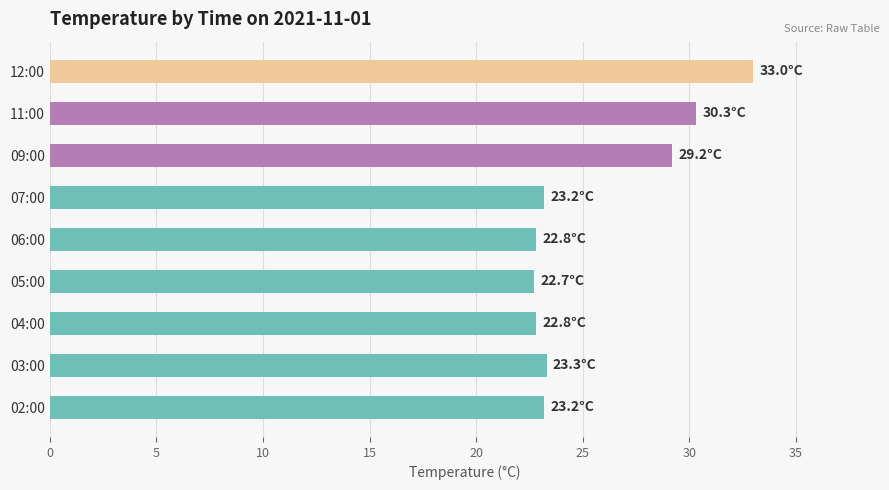

Where is the data nearest to the value 27?

09:00